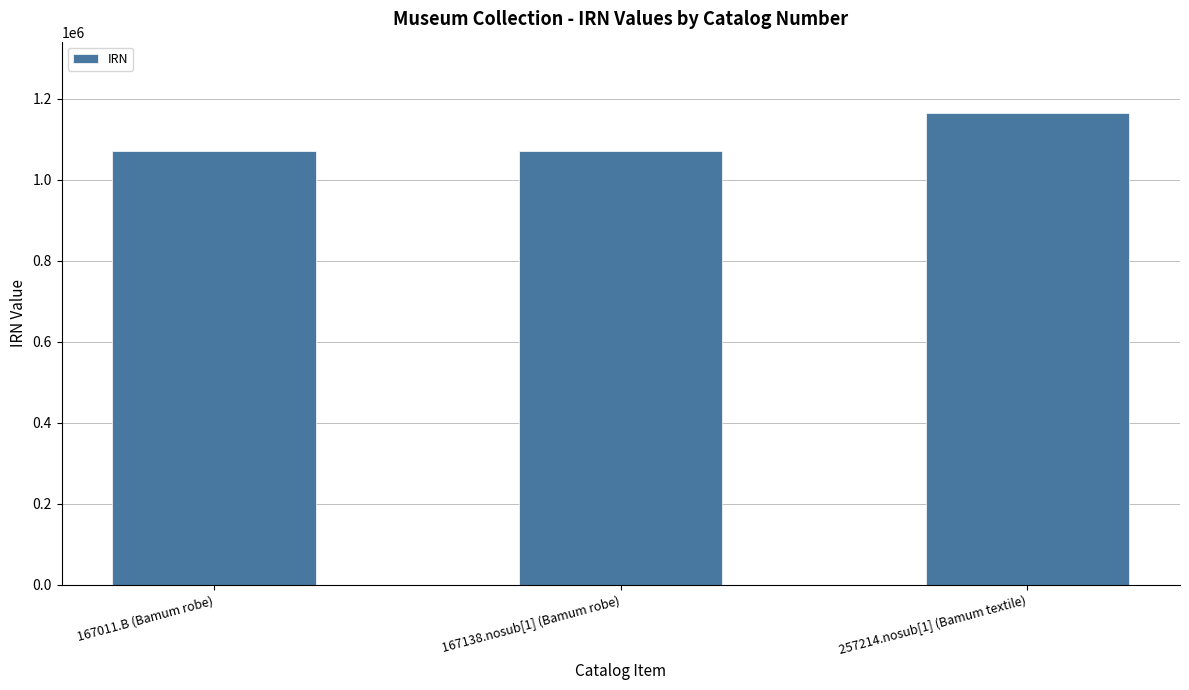

What is the difference between the maximum and minimum values?

95469